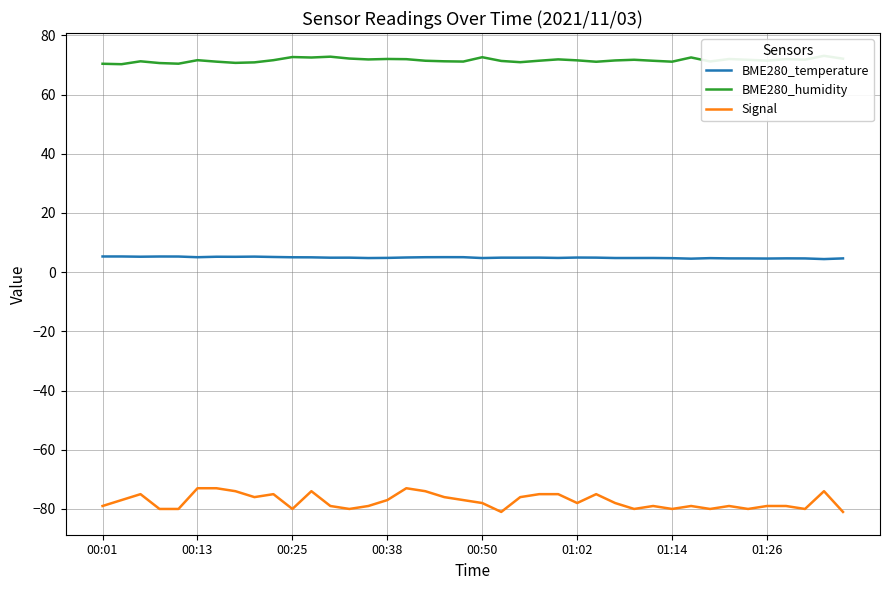

In BME280_temperature, how many points are lower than both neighbors (excluding endpoints)?

10